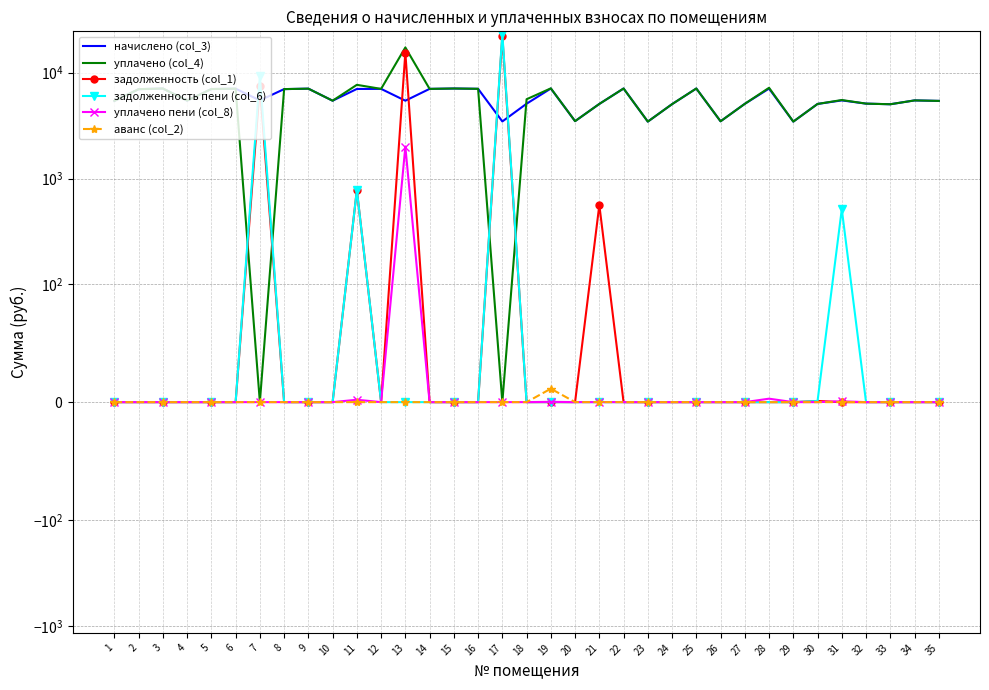

True or false: уплачено пени (col_8) and аванс (col_2) intersect in this chart.

False